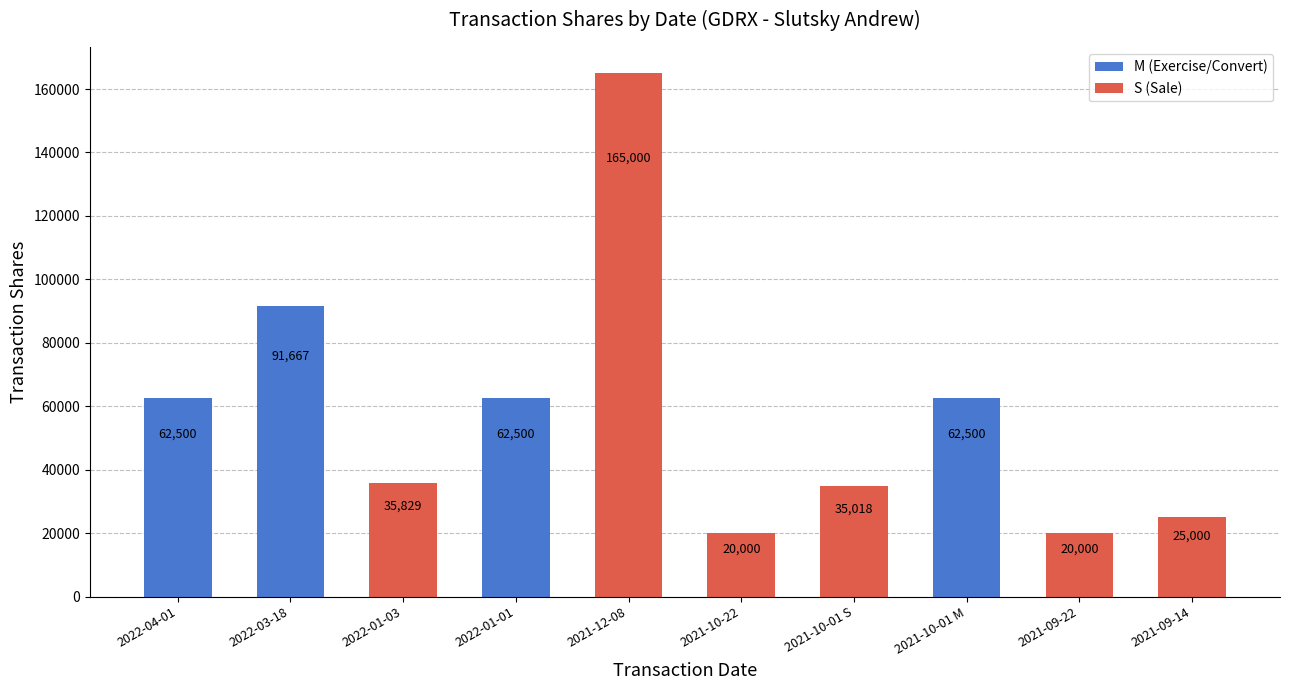

Which label corresponds to the largest value in the chart?

2021-12-08